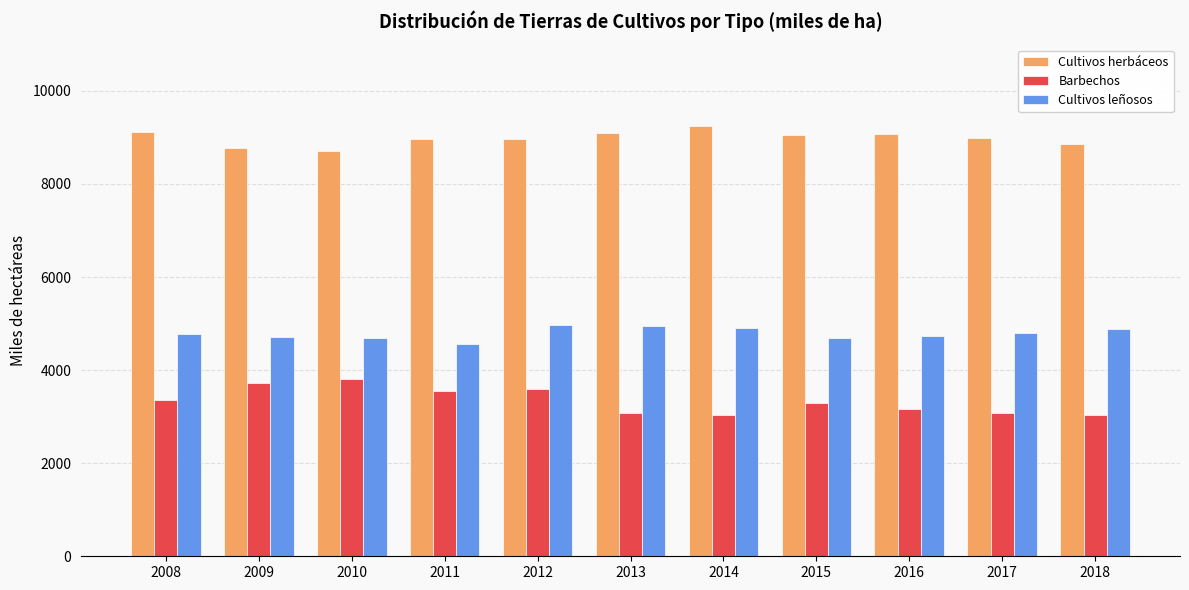

What is the average value of the Barbechos series?

3340.9